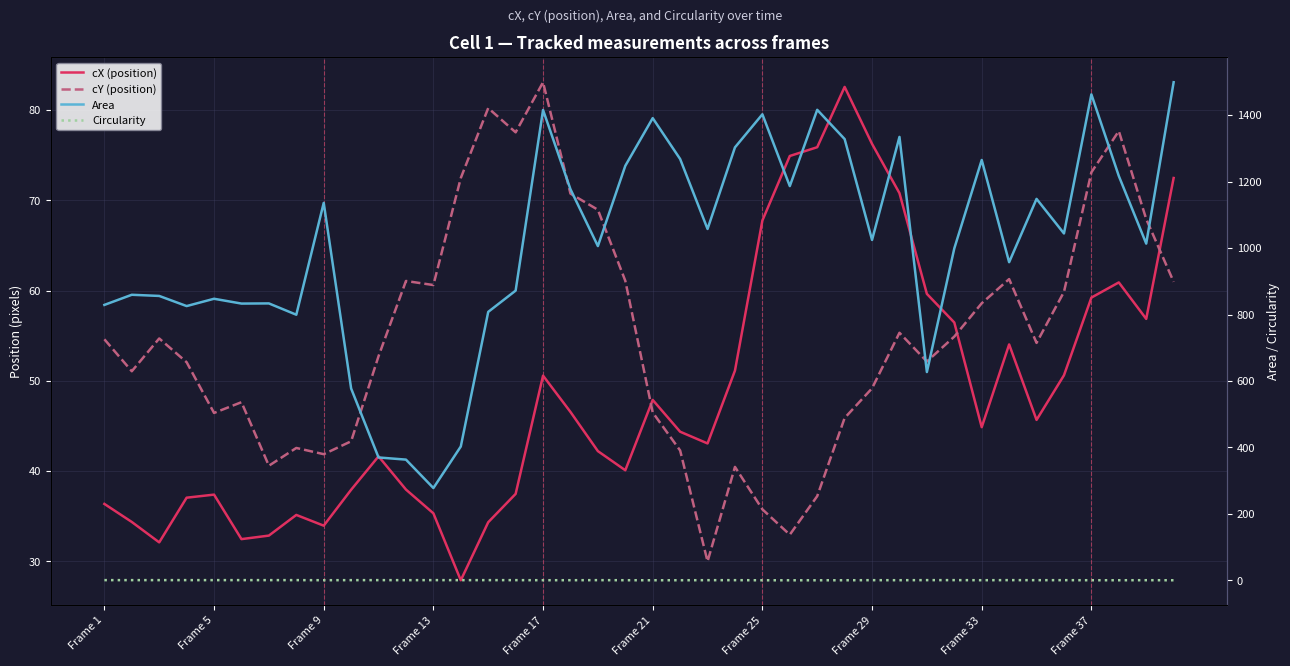

What is the minimum value for Area?

278.0